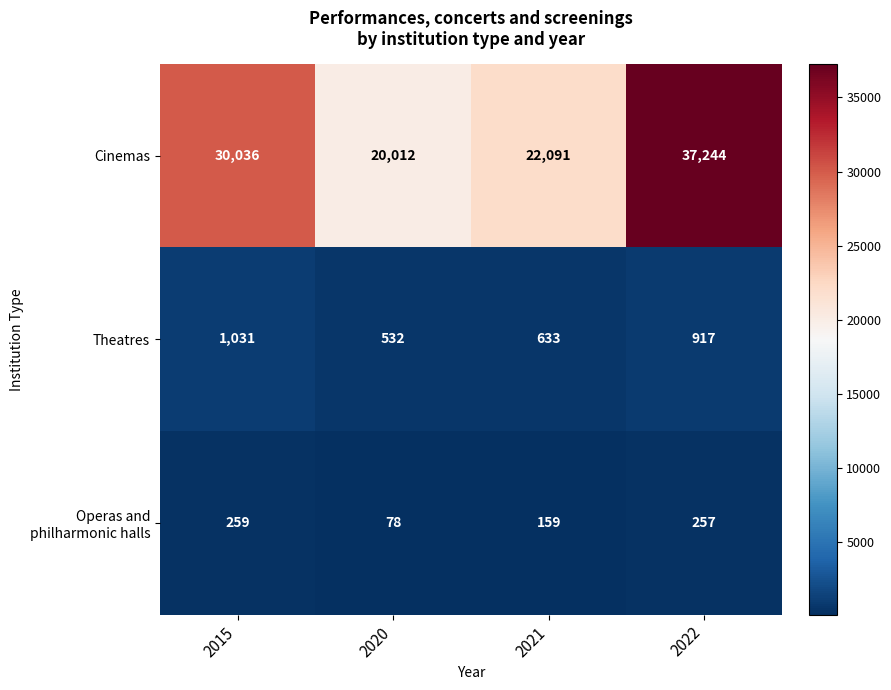

Rank the categories by Cinemas value from highest to lowest.

2022, 2015, 2021, 2020